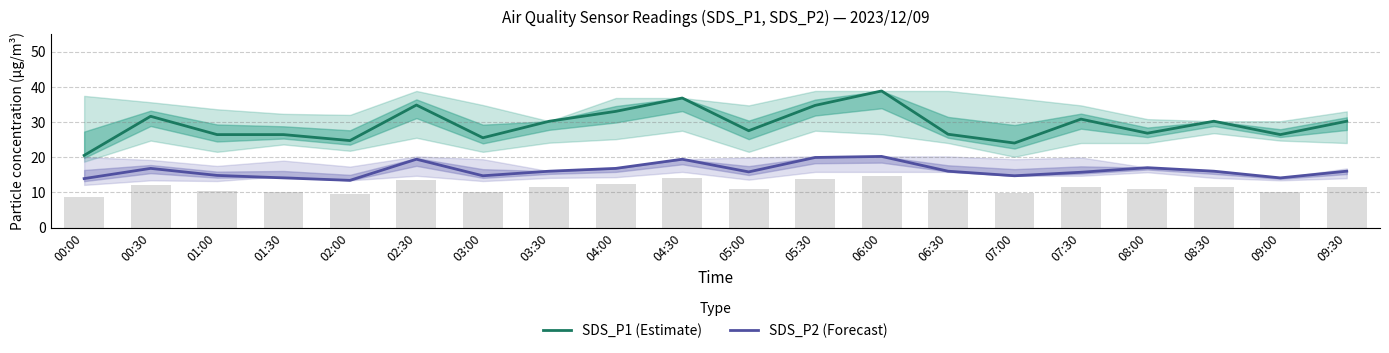

The SDS_P2 (Forecast) series shows 7.7 at 08:00. True or false?

False